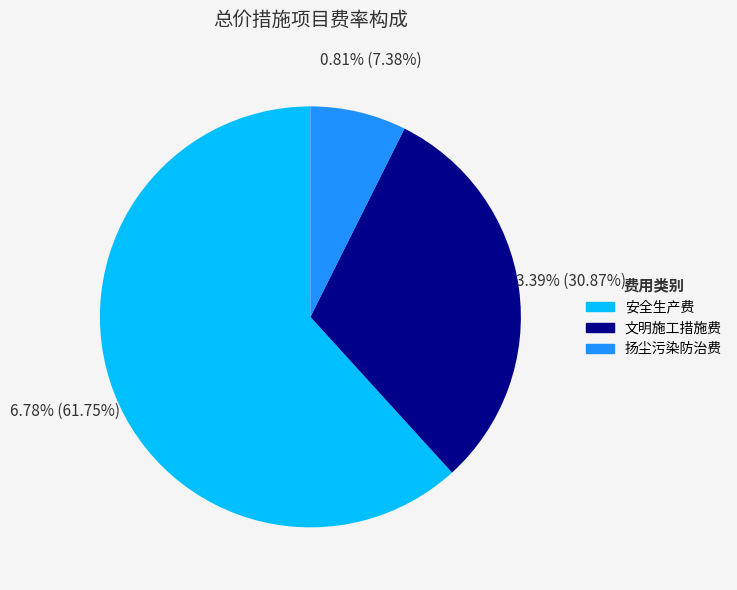

Approximately how many times larger is the value at 安全生产费 compared to 文明施工措施费?

2.0